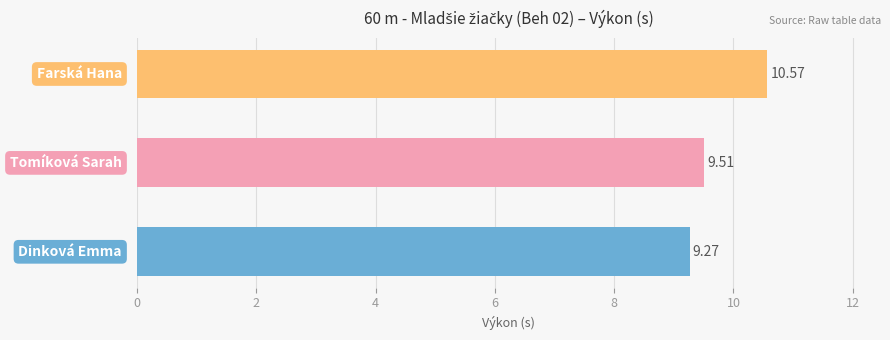

What is the sum of all values?

29.4